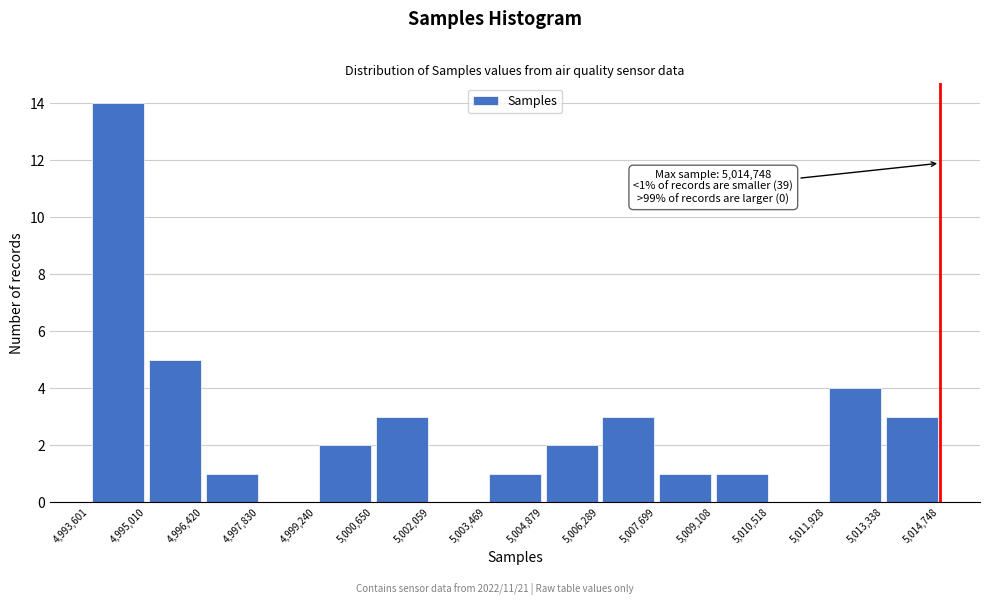

Which range on the x-axis has the tallest bar?

4,993,601 to 4,995,010